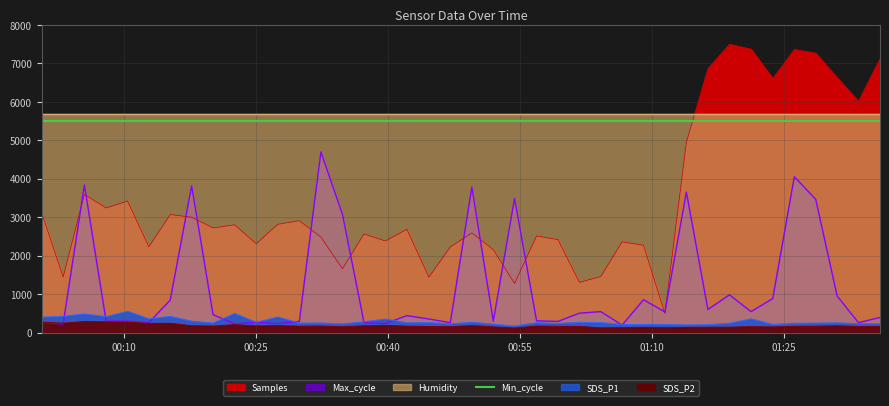

True or false: SDS_P2 and Samples intersect in this chart.

False